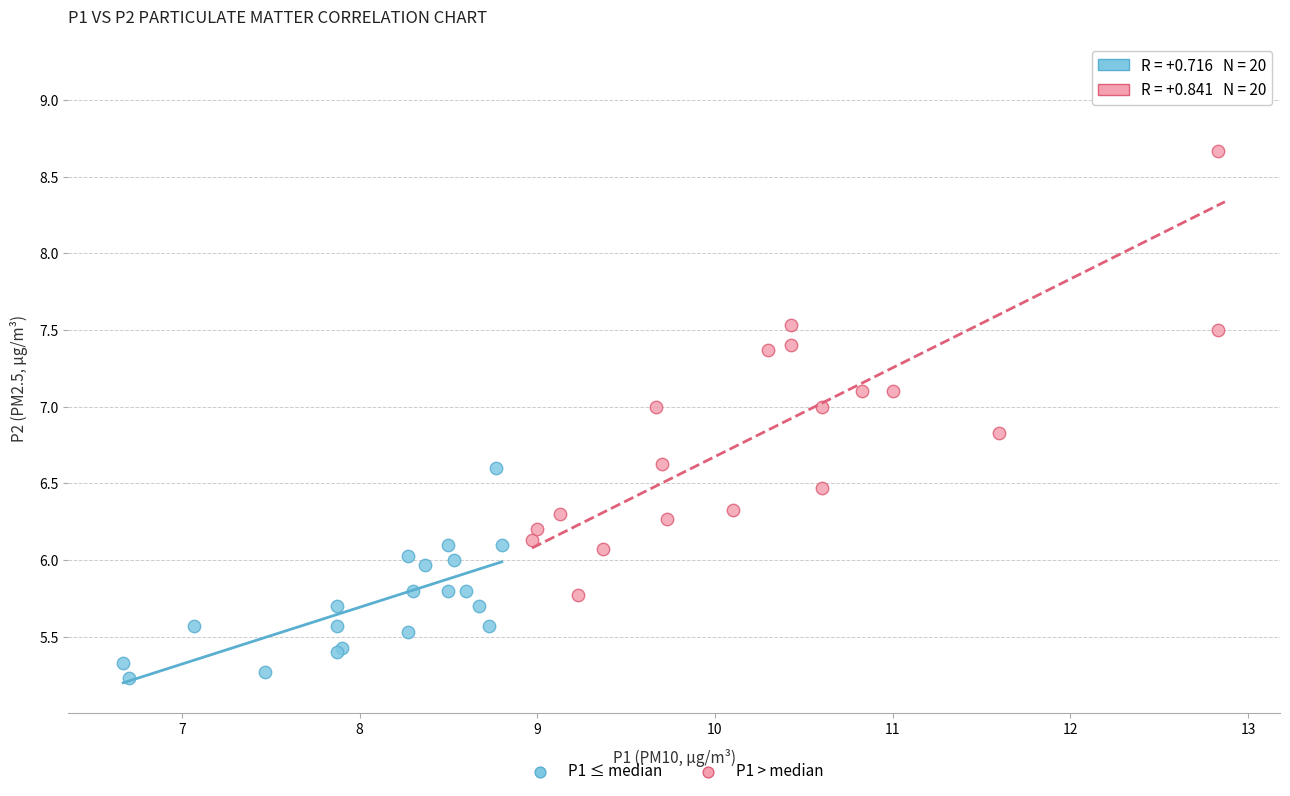

Which series contains the highest Y value?

P1 > median